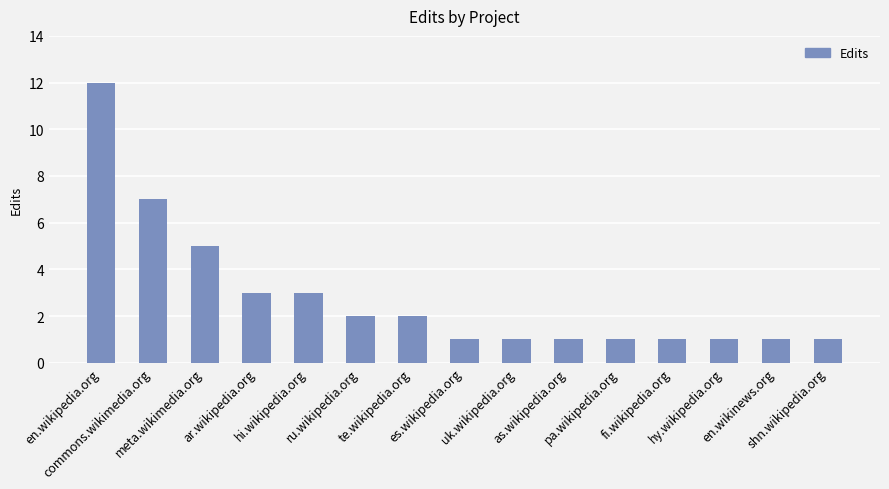

The chart shows a value of 1 at pa.wikipedia.org. True or false?

True